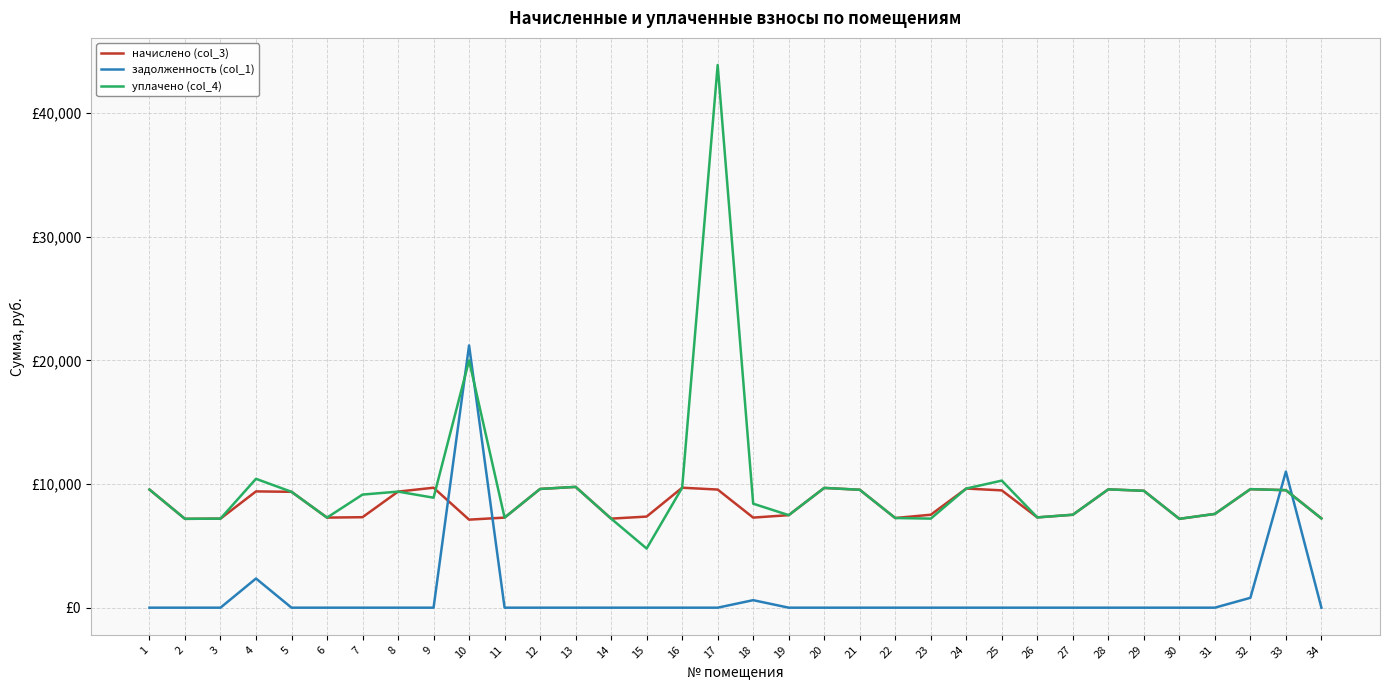

Does the chart have visible grid lines?

Yes